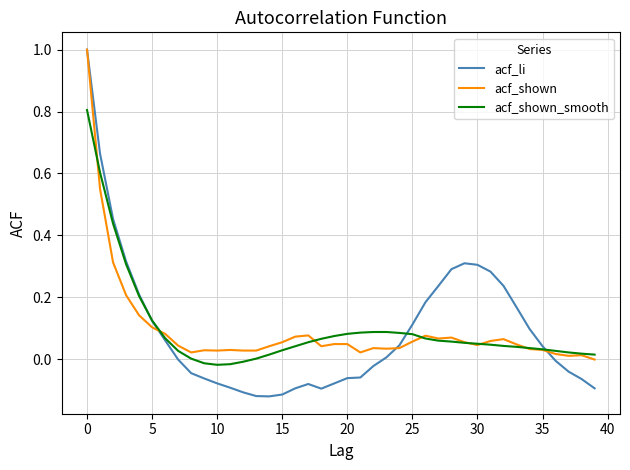

What is the maximum value for acf_li?

1.0